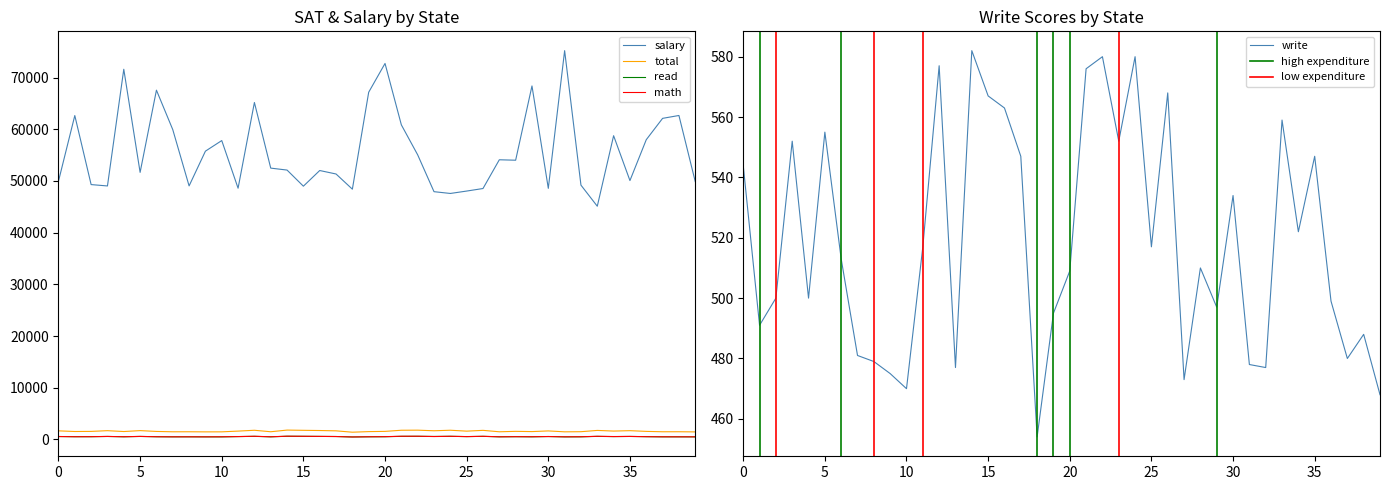

At 22, list the series in order from largest to smallest.

salary, total, math, read, write